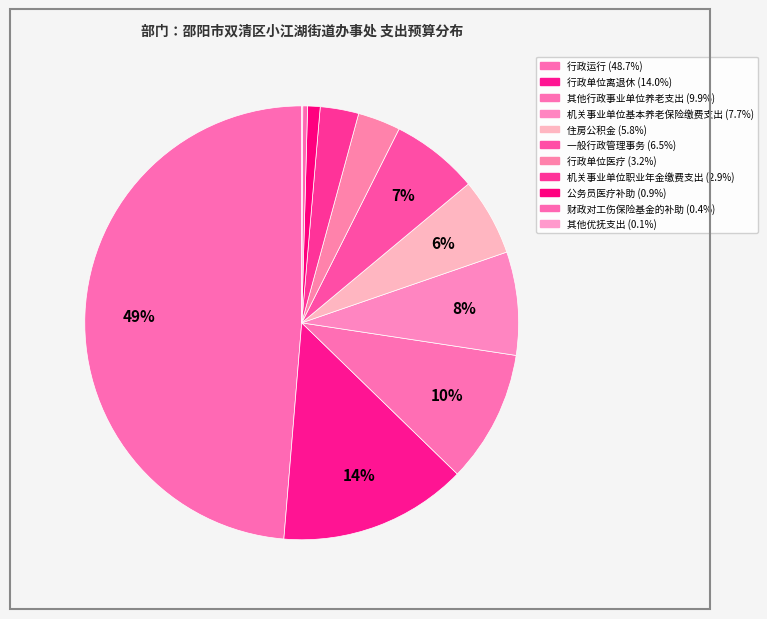

Is the sum of 机关事业单位基本养老保险缴费支出 and 住房公积金 greater than half?

No